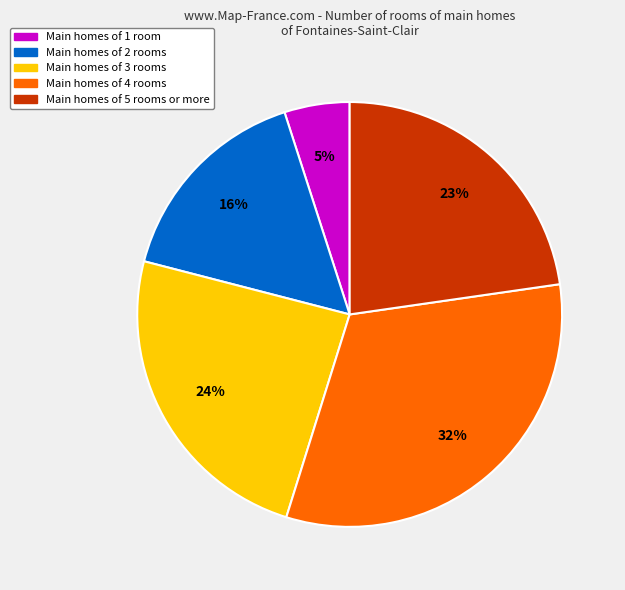

Rank the categories by value from highest to lowest.

Main homes of 4 rooms, Main homes of 3 rooms, Main homes of 5 rooms or more, Main homes of 2 rooms, Main homes of 1 room